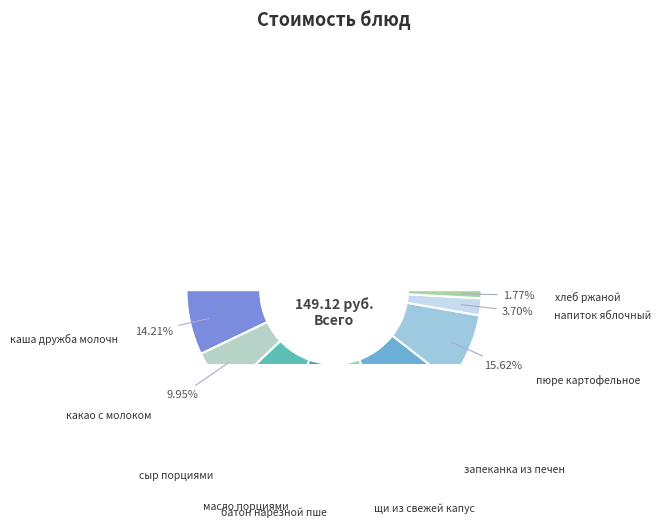

Which slice is the smallest?

хлеб ржаной